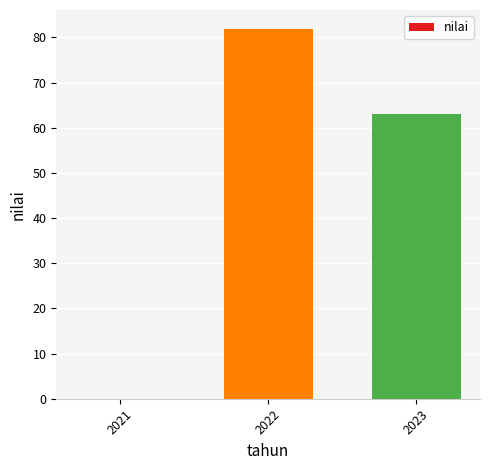

What is the sum of the values at 2022 and 2023?

145.0